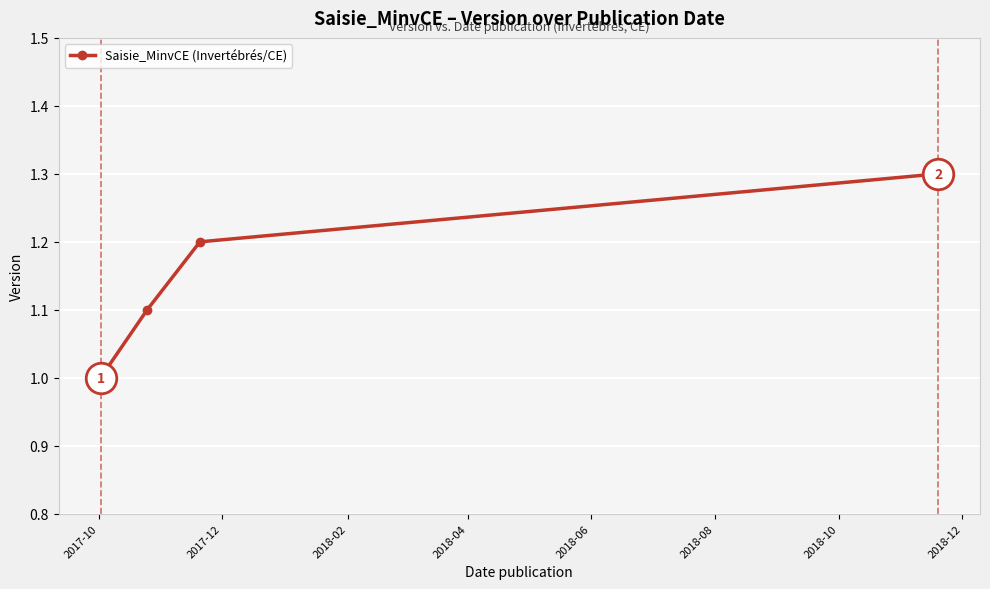

What is the value of the 1st point from the left?

1.0